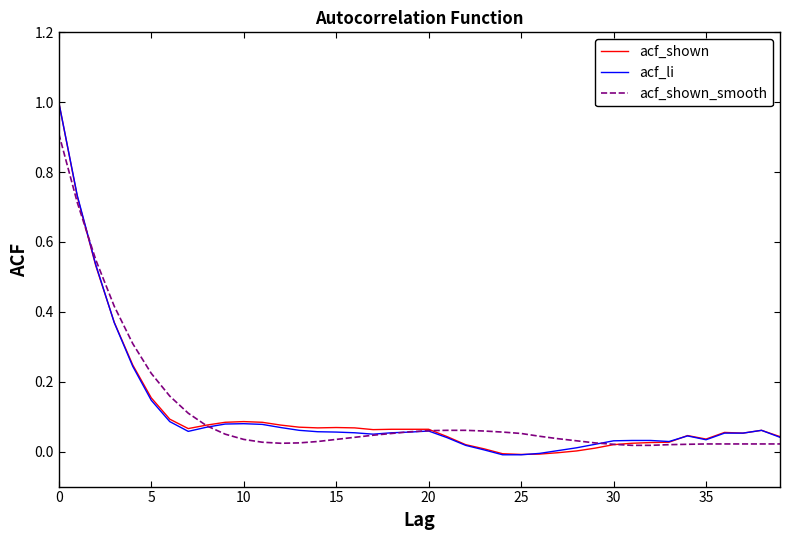

What is the maximum value shown in the chart?

1.0